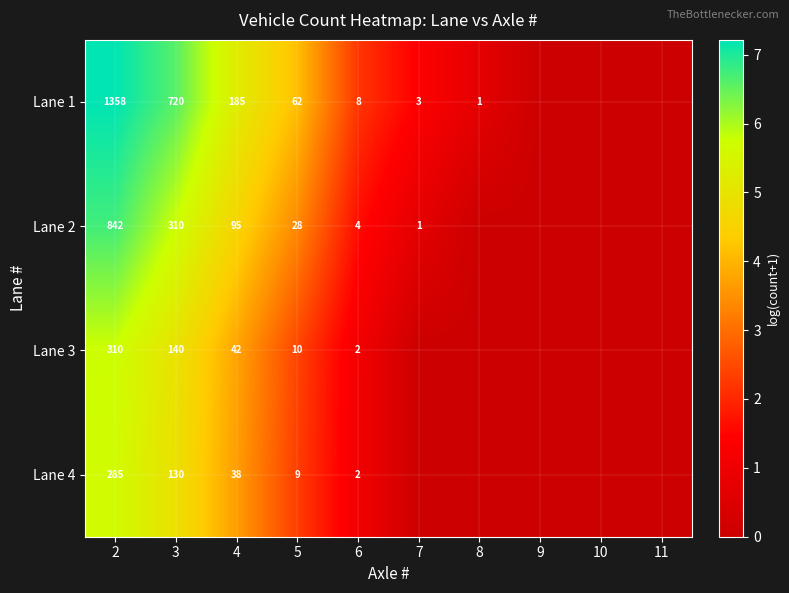

What is the difference between the Lane 2 values at 4 and 3?

215